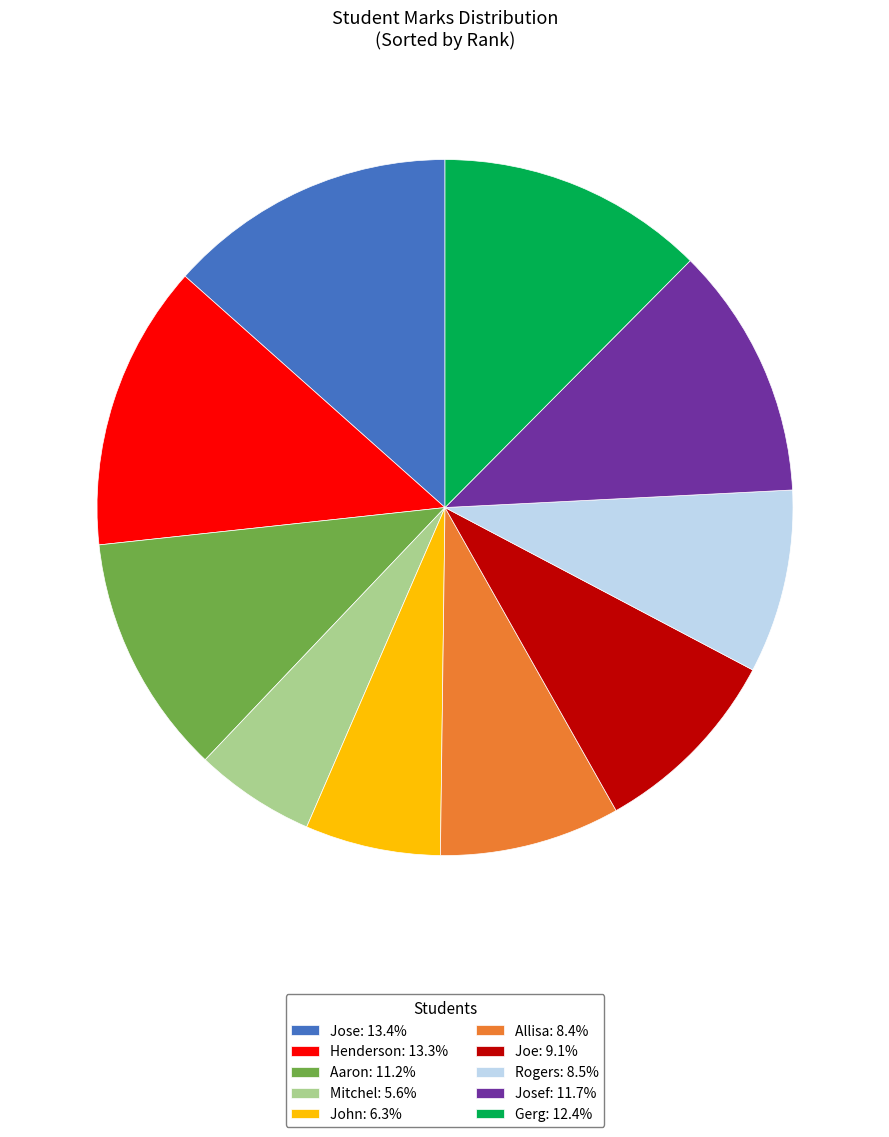

Do Rogers: 8.5% and Jose: 13.4% together represent more than half of the pie?

No